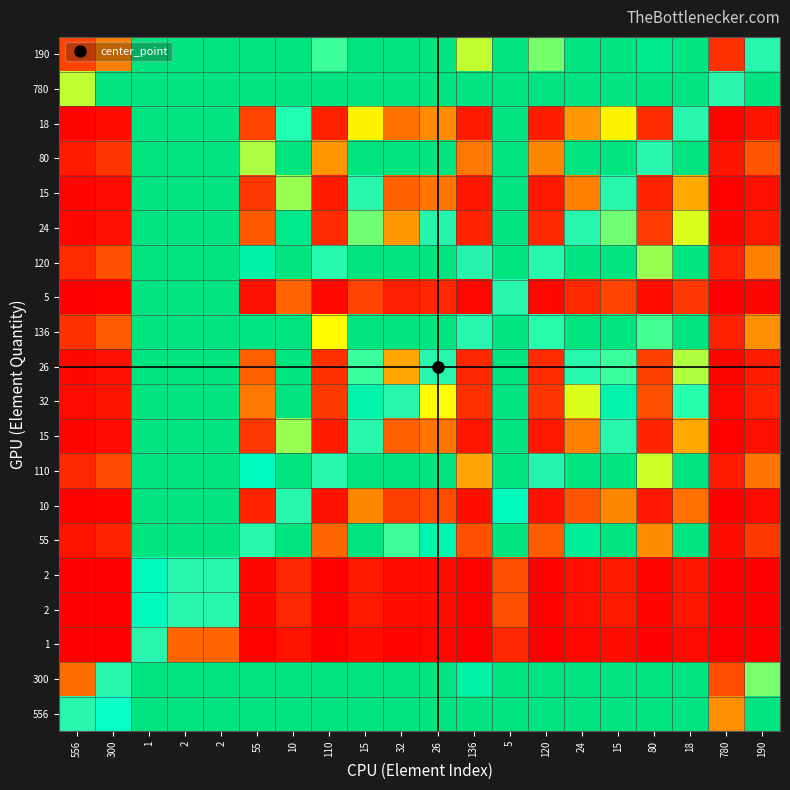

What is the greatest value displayed?

1